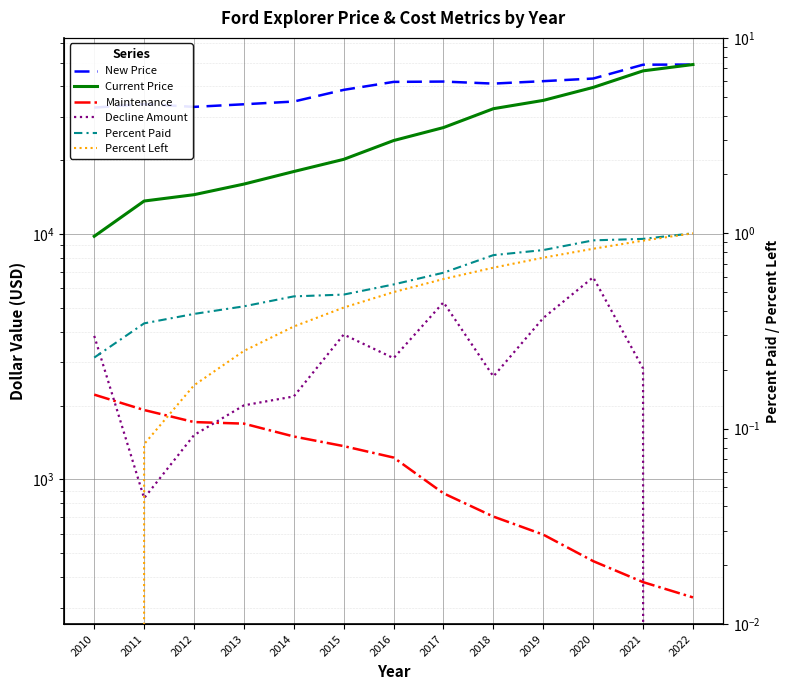

Between 2019 and 2015, which is larger?

2019